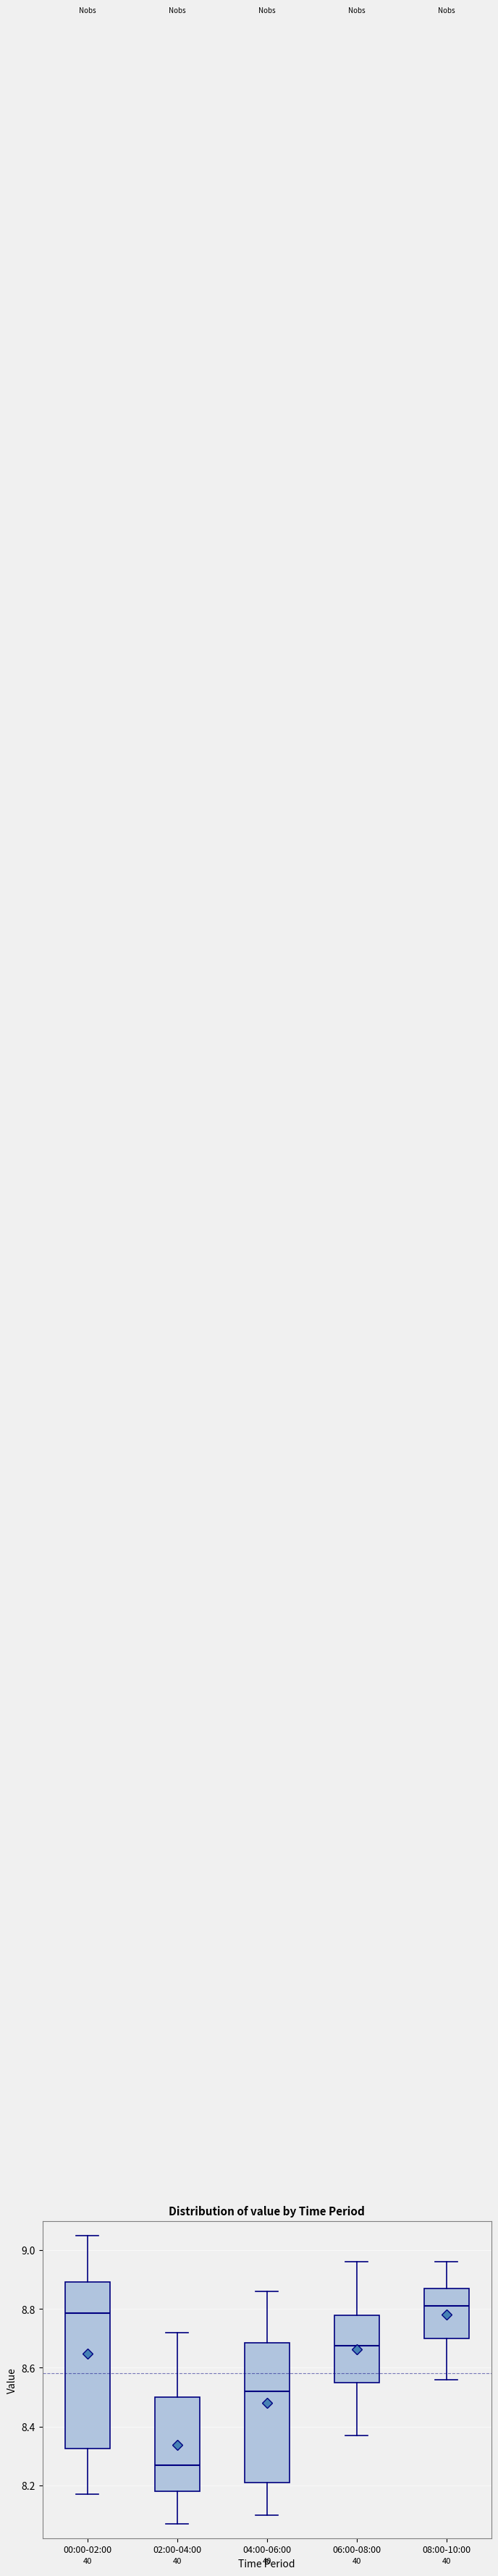

Reading left to right, read every box against the y-axis: the position of its median line, the range the box covers, and the ends of its whiskers. The values are not printed on the chart, so give them approximately, as read against the axis.

00:00-02:00: median 8.78, box 8.32 to 8.90, whiskers 8.18 to 9.06
02:00-04:00: median 8.28, box 8.18 to 8.50, whiskers 8.08 to 8.72
04:00-06:00: median 8.52, box 8.22 to 8.68, whiskers 8.10 to 8.86
06:00-08:00: median 8.68, box 8.56 to 8.78, whiskers 8.38 to 8.96
08:00-10:00: median 8.82, box 8.70 to 8.88, whiskers 8.56 to 8.96